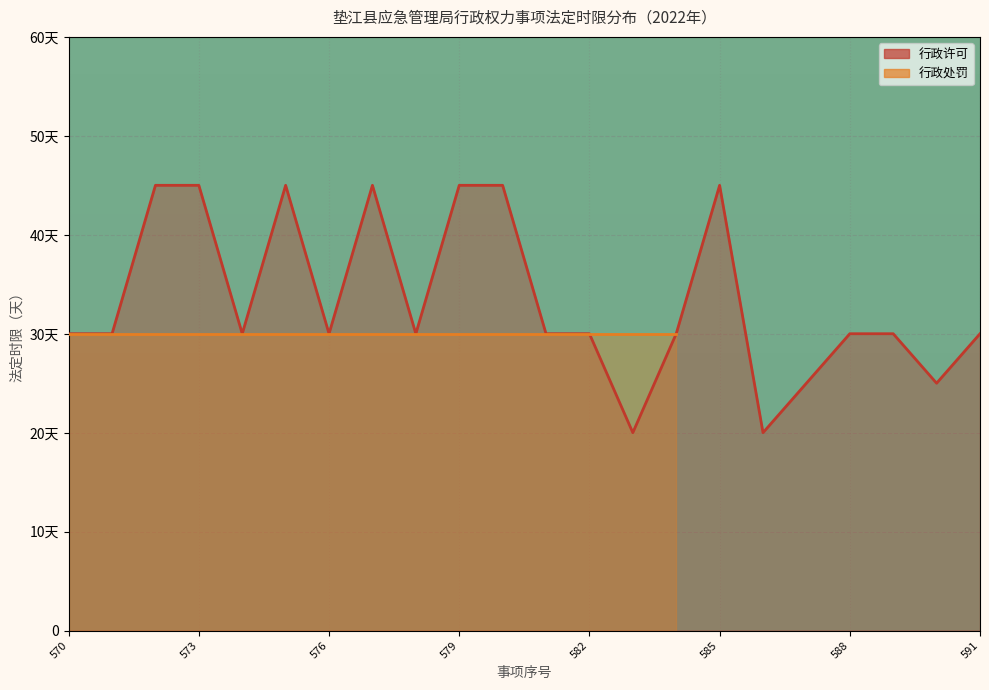

Reading left to right, list all the values displayed in this chart.

570=30	571=30	572=45	573=45	574=30	575=45	576=30	577=45	578=30	579=45	580=45	581=30	582=30	583=20	584=30	585=45	586=20	587=25	588=30	589=30	590=25	591=30